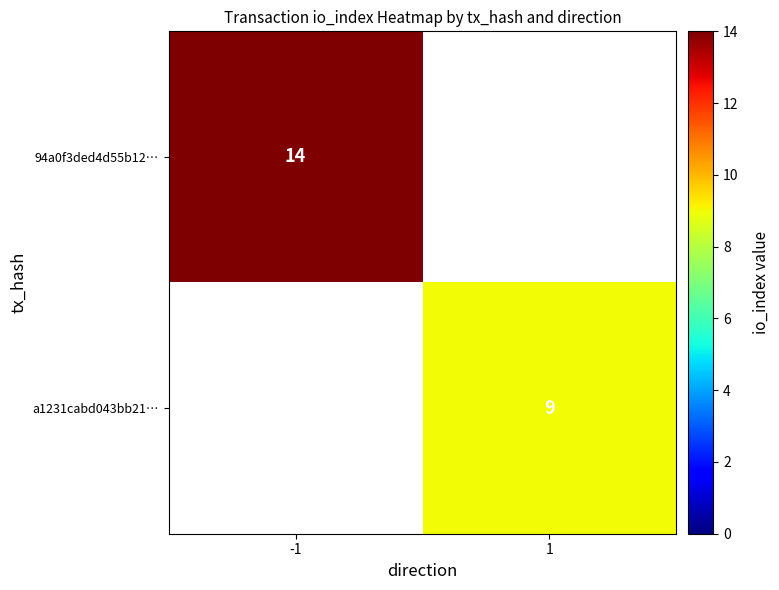

The a1231cabd043bb21… series shows 9 at 1. True or false?

True